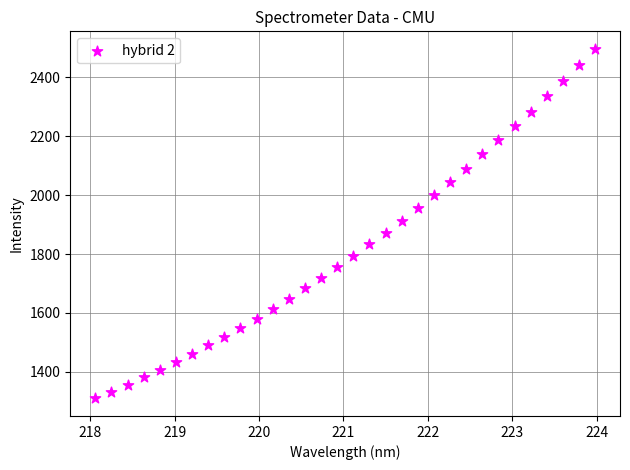

What is the range of X values (max minus min)?

5.9